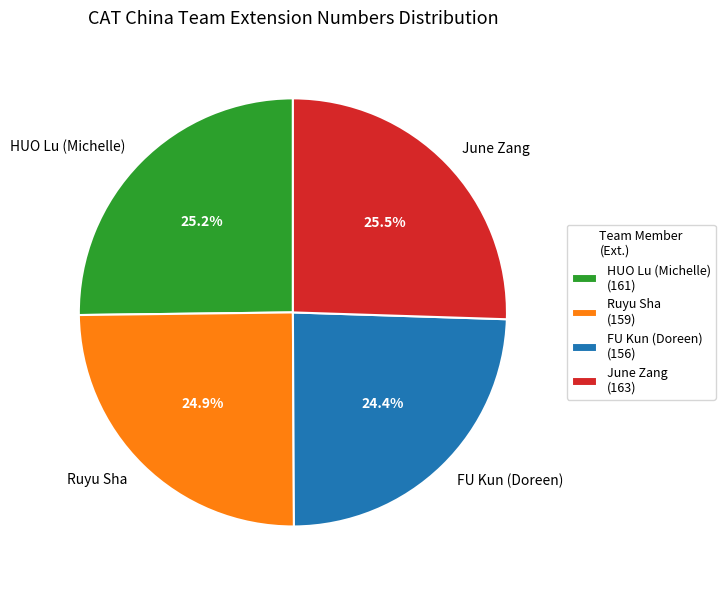

Does June Zang account for over 50% of the chart?

No